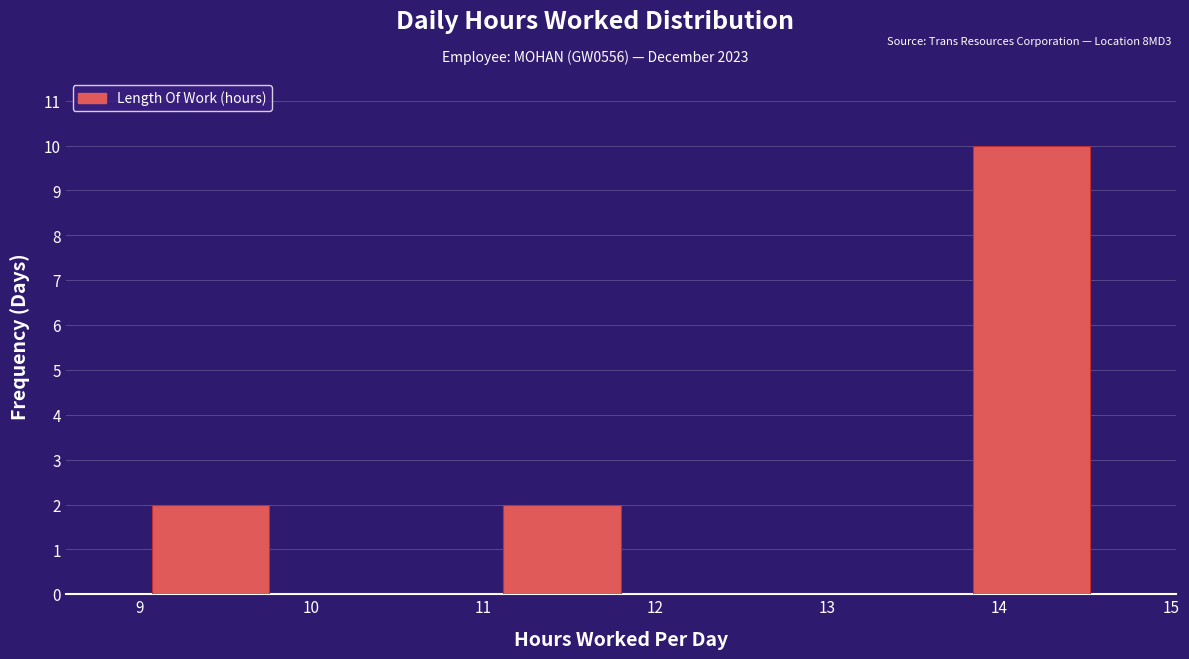

Reading left to right, transcribe this chart: for each bar, give the range it covers on the x-axis and its height. Neither the bar edges nor the heights are printed on the chart, so give them approximately, as read against the axes.

9.1 to 9.8: 2
9.8 to 10.4: 0
10.4 to 11.1: 0
11.1 to 11.8: 2
11.8 to 12.5: 0
12.5 to 13.2: 0
13.2 to 13.8: 0
13.8 to 14.5: 10